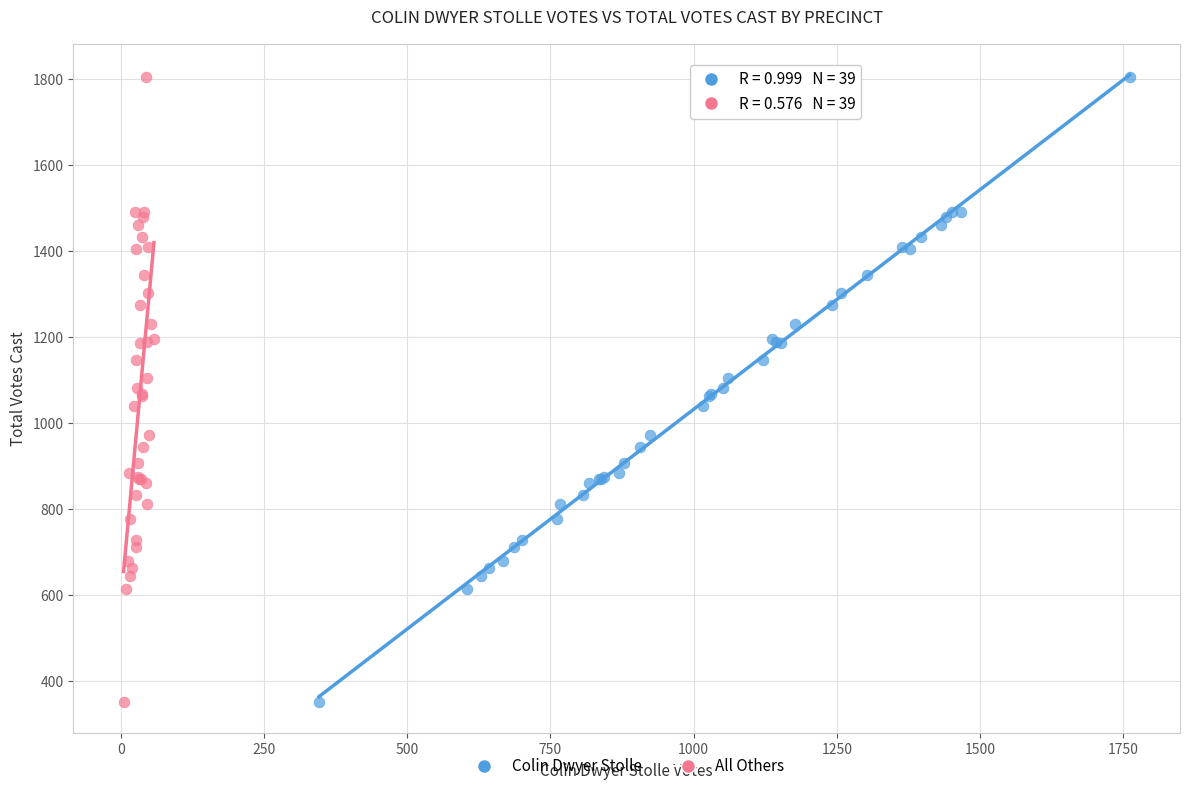

What are all the series names shown in the legend?

Colin Dwyer Stolle, All Others